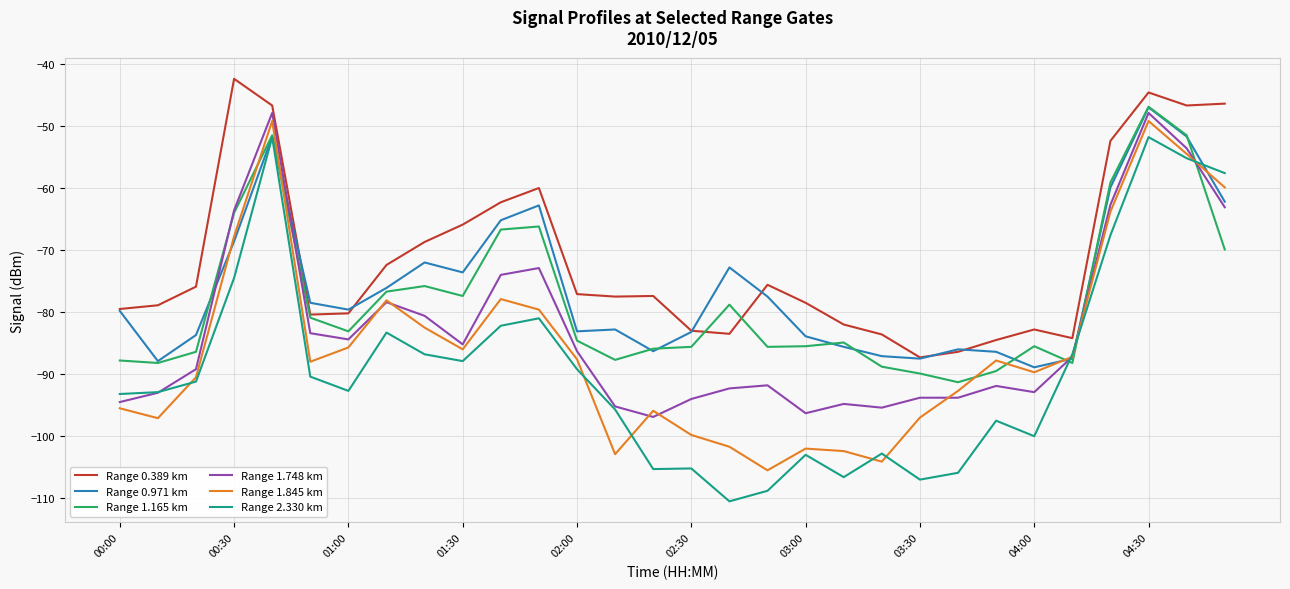

Which series has the largest total across all categories?

Range 0.389 km